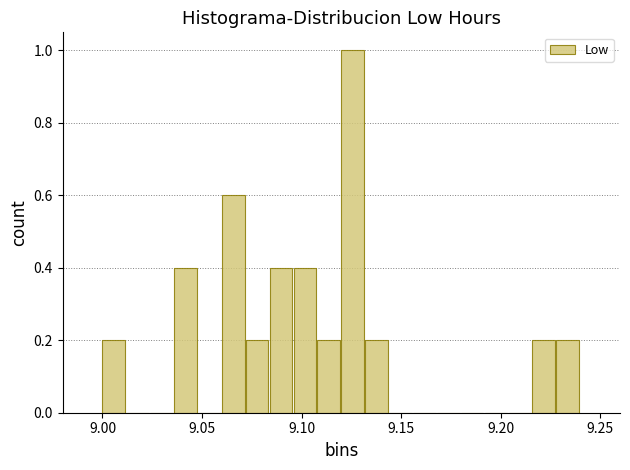

Around what value on the x-axis is the tallest bar? Give the approximate position of its centre, as read against the axis.

9.125